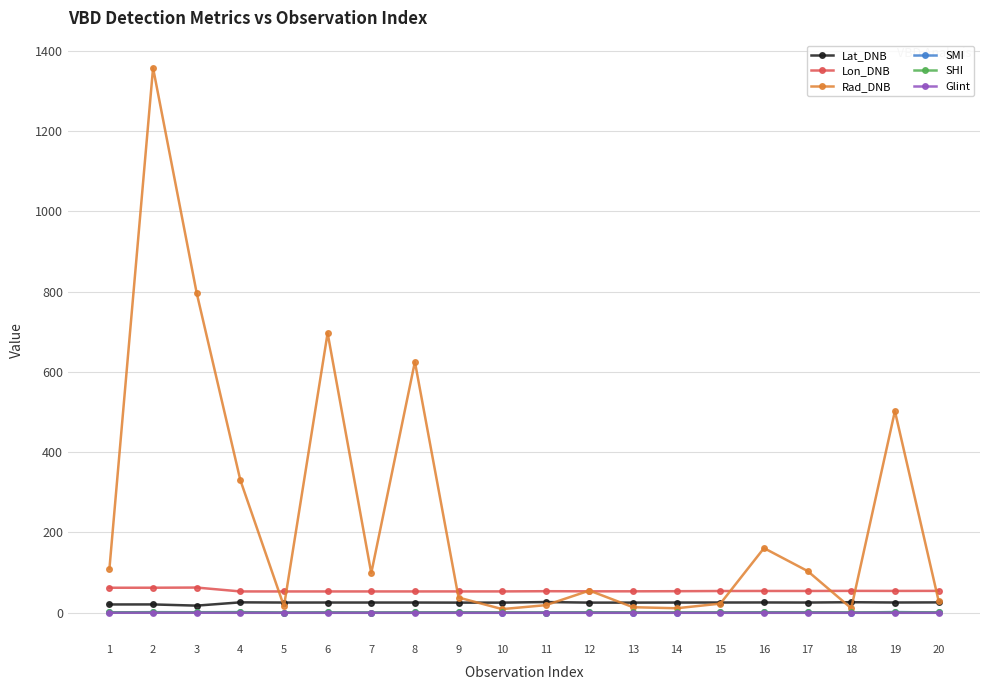

Which series changed the most between 3 and 18?

Rad_DNB